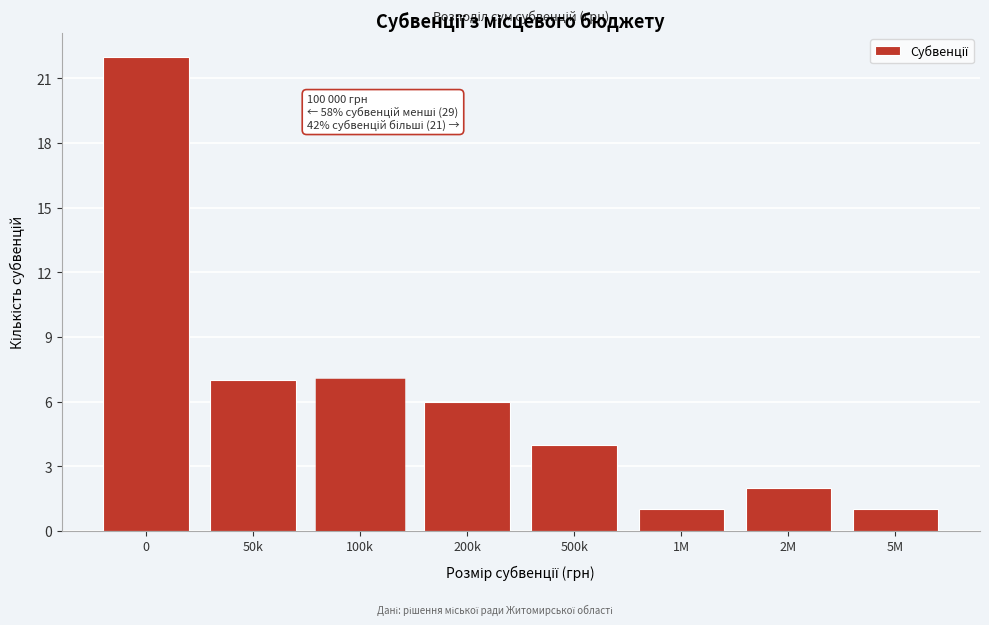

Reading left to right, transcribe all the data shown in this chart.

22	7	7	6	4	1	2	1